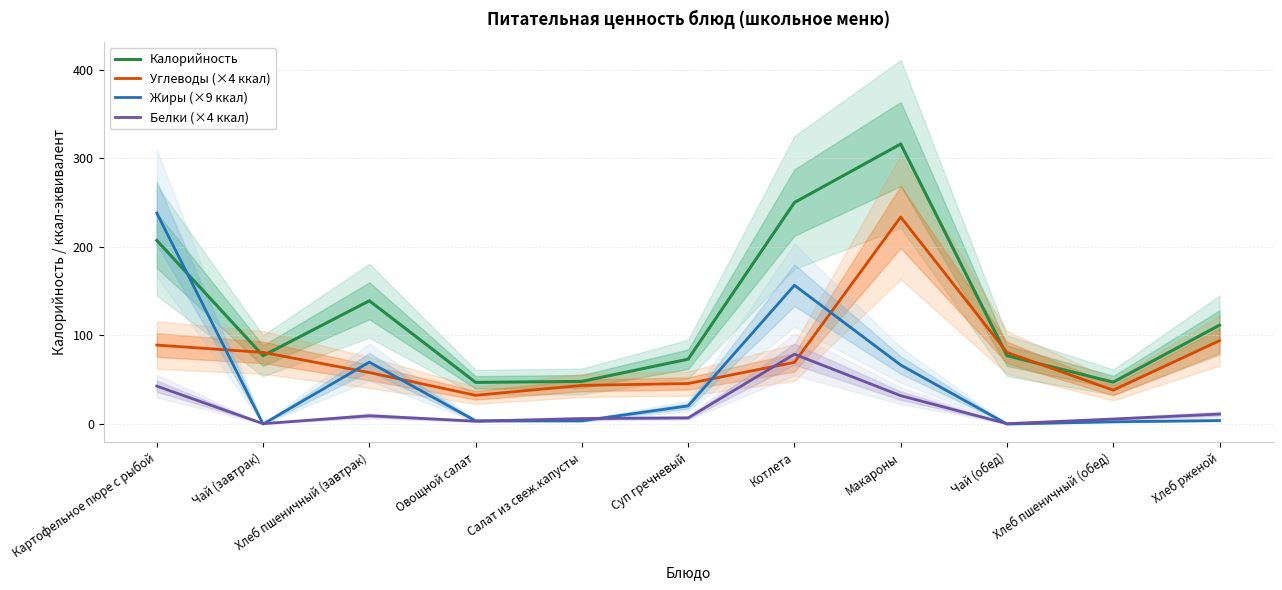

True or false: Белки (×4 ккал) and Калорийность intersect in this chart.

False